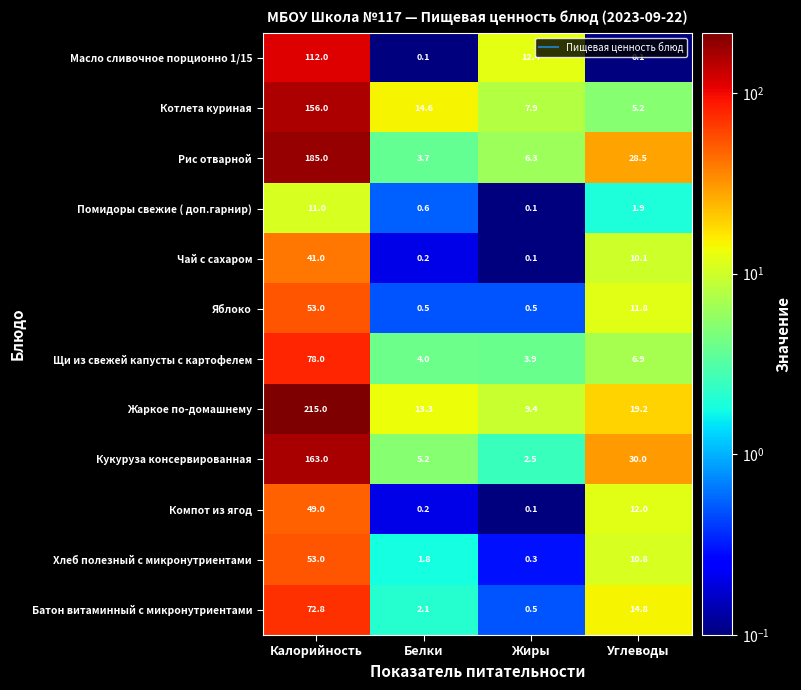

How many data points in Компот из ягод are less than 12?

2